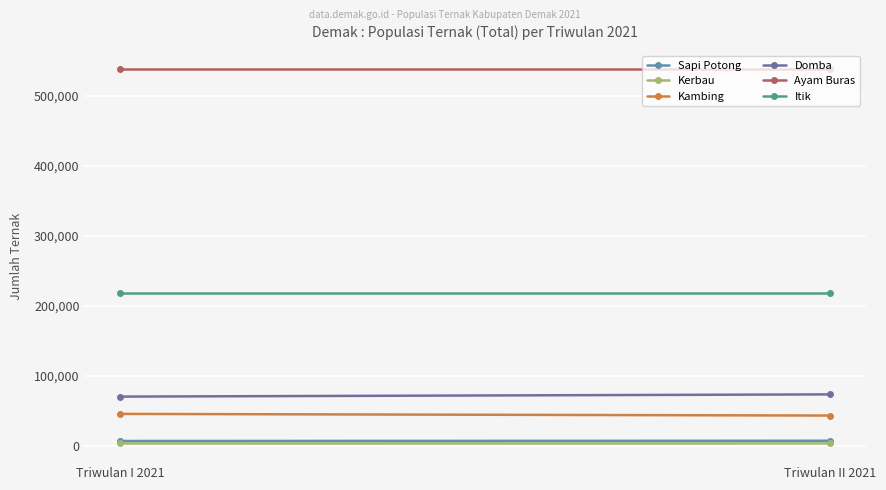

What is the sum of all Itik values?

436542